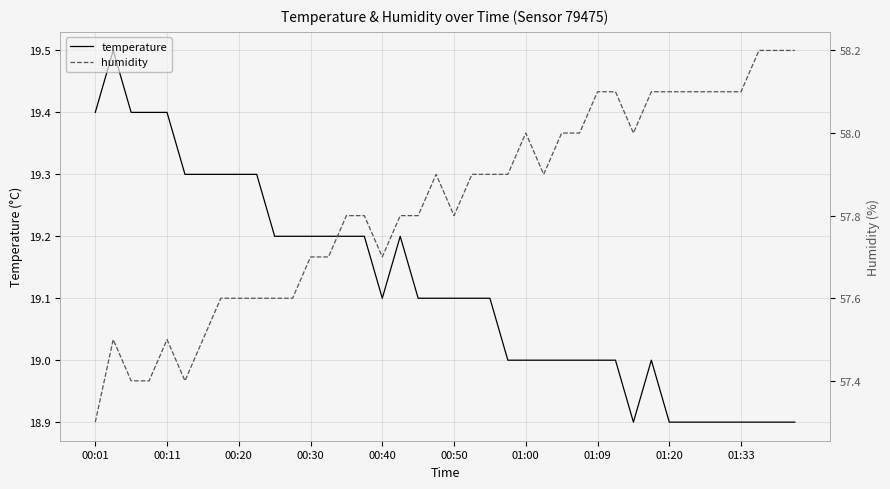

True or false: humidity and temperature cross at least once.

False